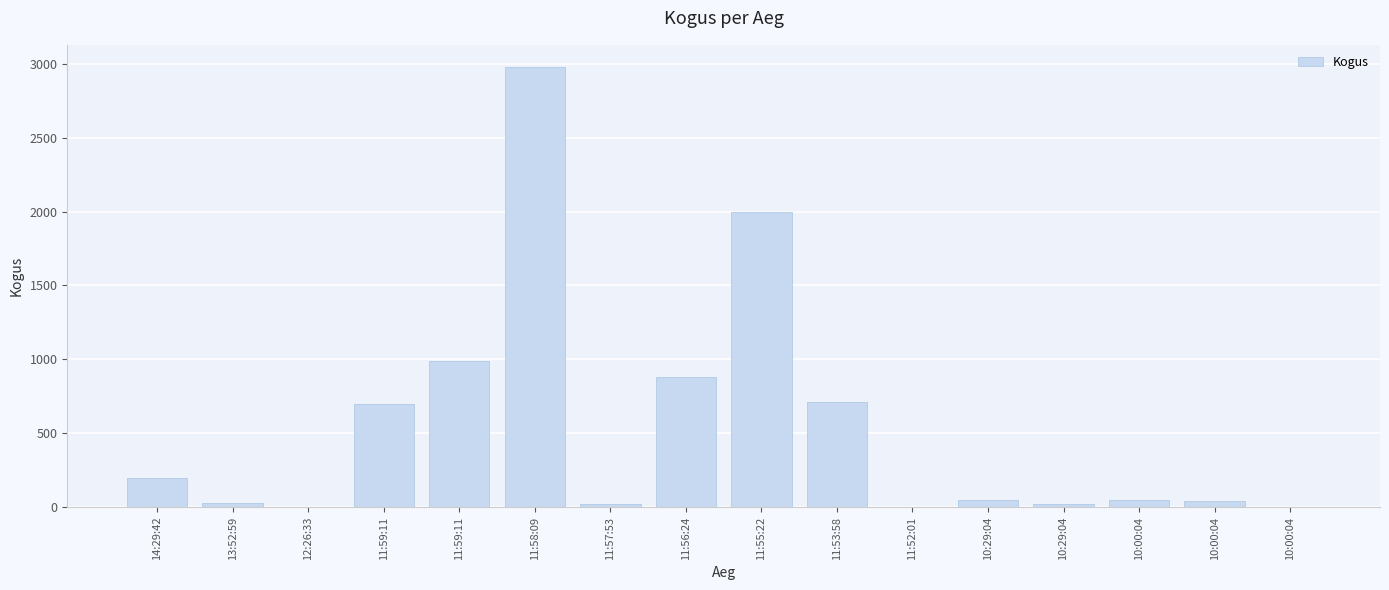

How many distinct data groups are displayed?

1